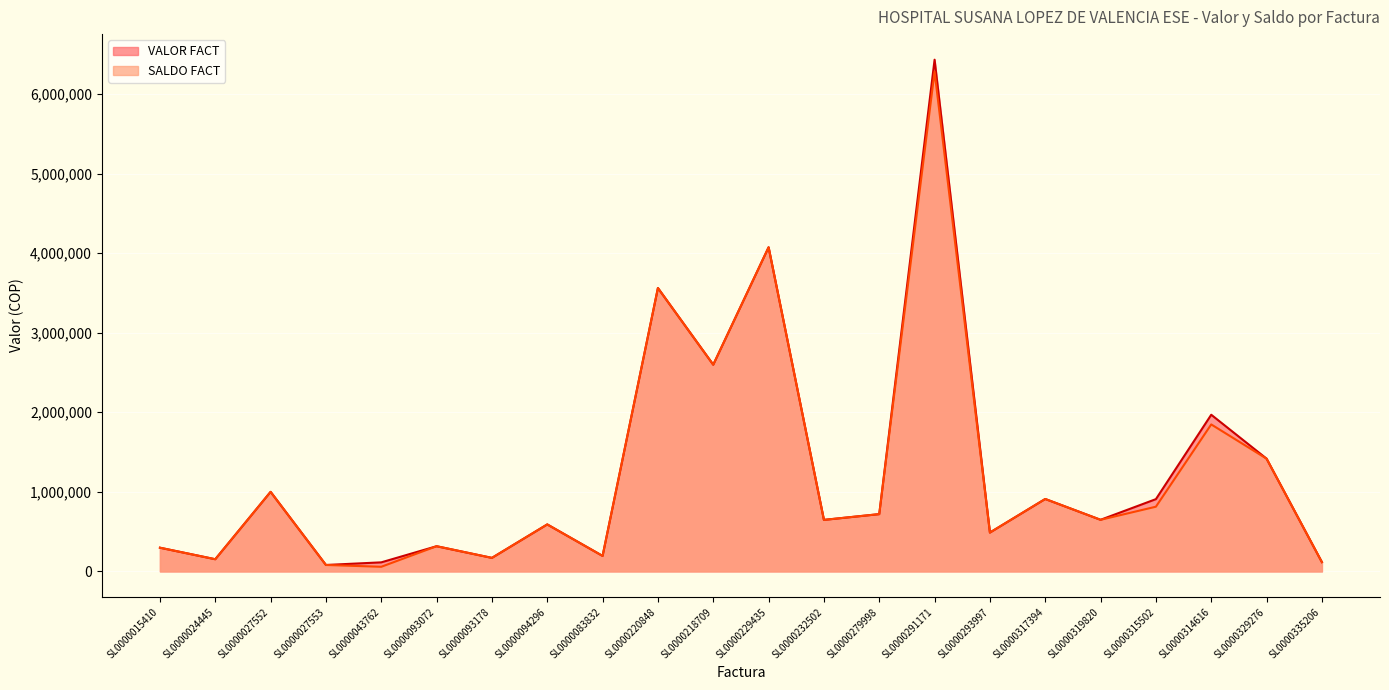

What is the label of the 2nd point from the right?

SL0000329276